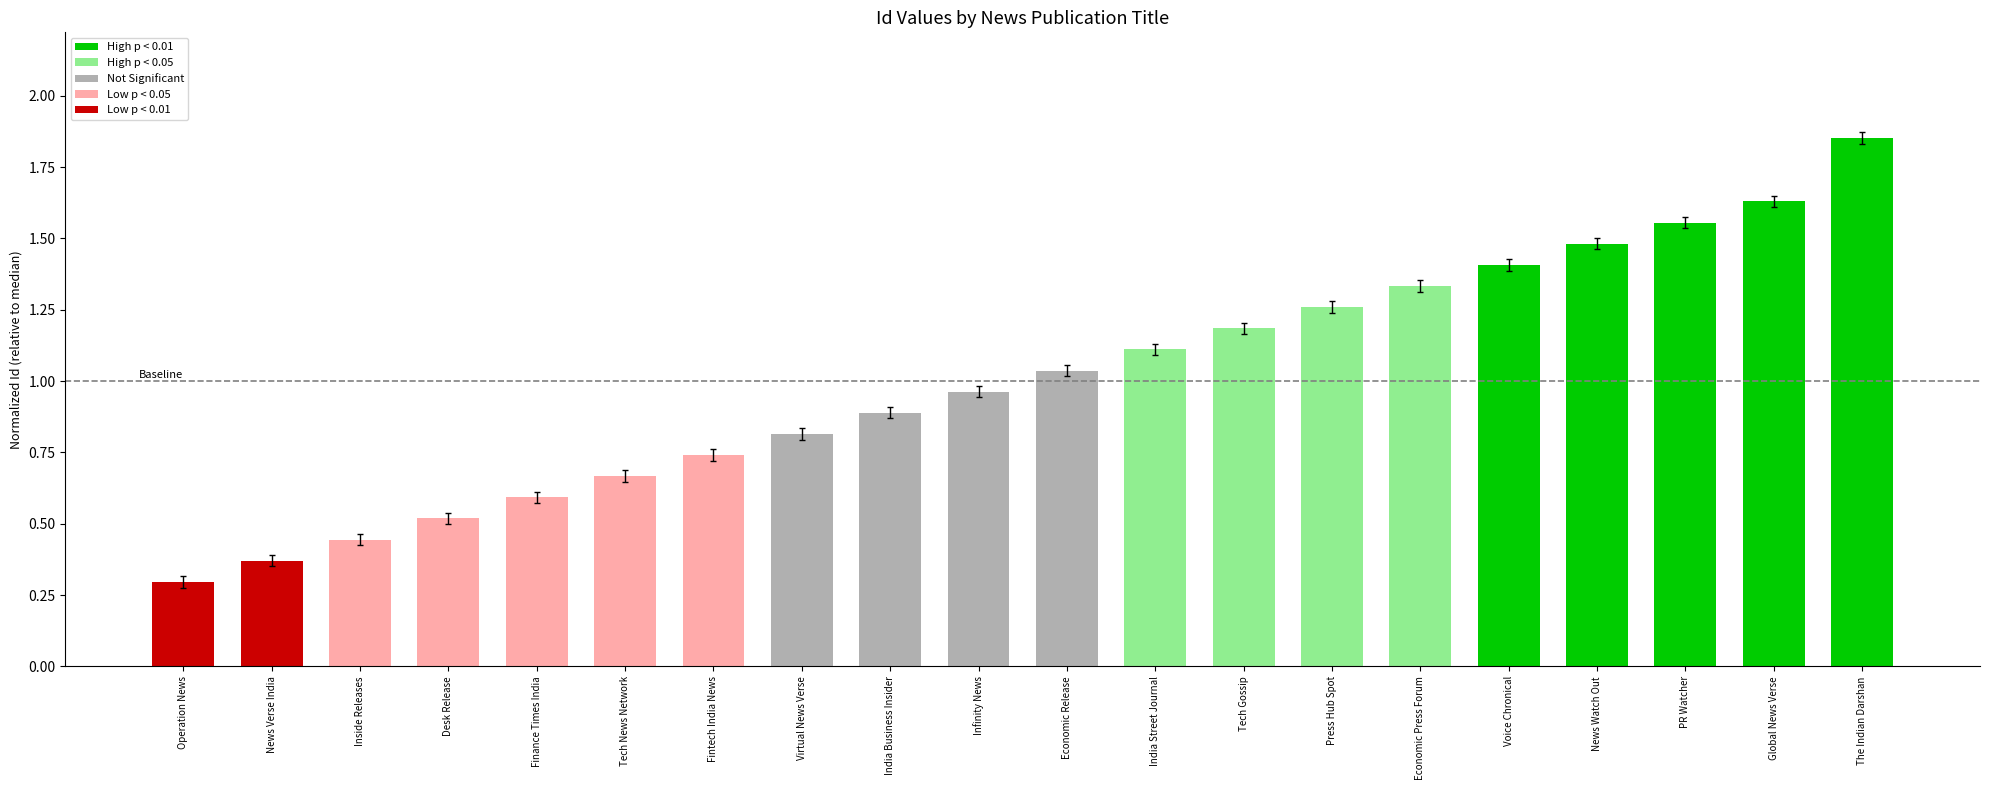

Rank the categories by value from highest to lowest.

The Indian Darshan, Global News Verse, PR Watcher, News Watch Out, Voice Chronical, Economic Press Forum, Press Hub Spot, Tech Gossip, India Street Journal, Economic Release, Infinity News, India Business Insider, Virtual News Verse, Fintech India News, Tech News Network, Finance Times India, Desk Release, Inside Releases, News Verse India, Operation News